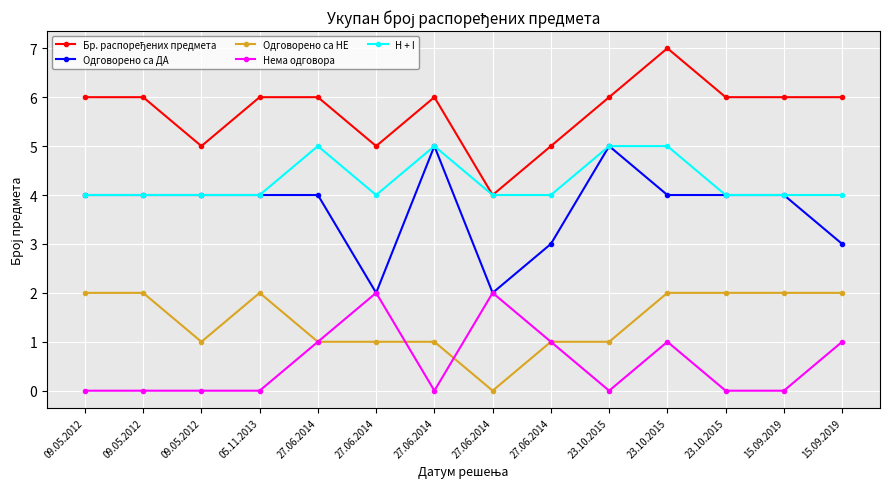

How many positive values does the Одговорено са НЕ series have?

13